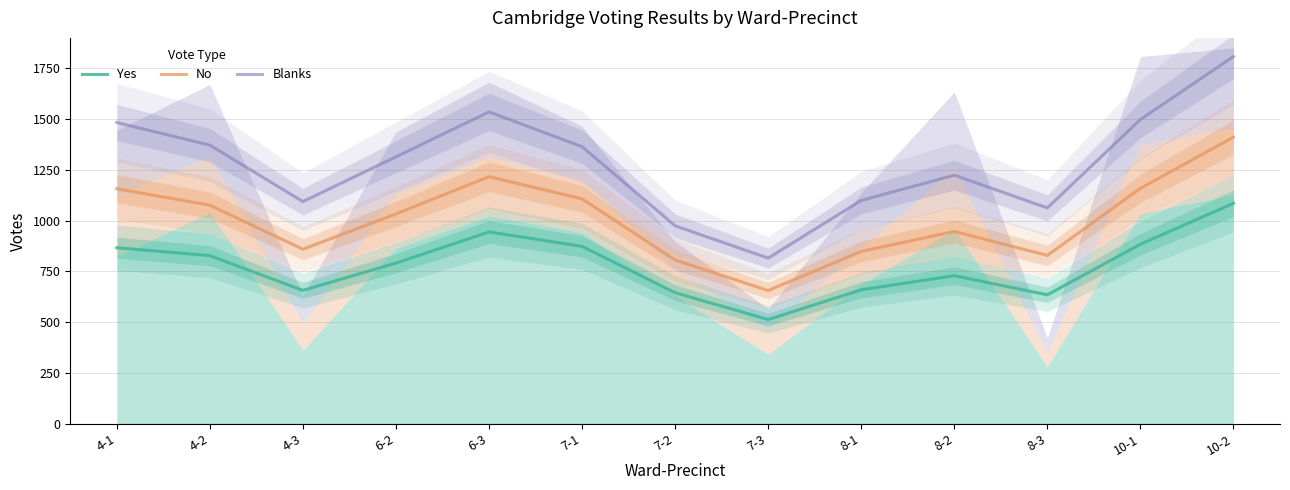

Reading right to left, list all the values displayed in this chart.

Yes: 1085.7	884.1	635.0	729.2	659.7	513.2	645.3	873.5	944.6	791.2	656.9	827.8	866.8
No: 1411.2	1159.3	828.9	947.1	848.8	656.0	806.3	1107.4	1216.6	1033.3	859.4	1076.3	1157.5
Blanks: 1808.2	1498.2	1062.8	1224.0	1099.6	815.7	974.6	1364.3	1535.8	1314.4	1094.1	1371.9	1483.4